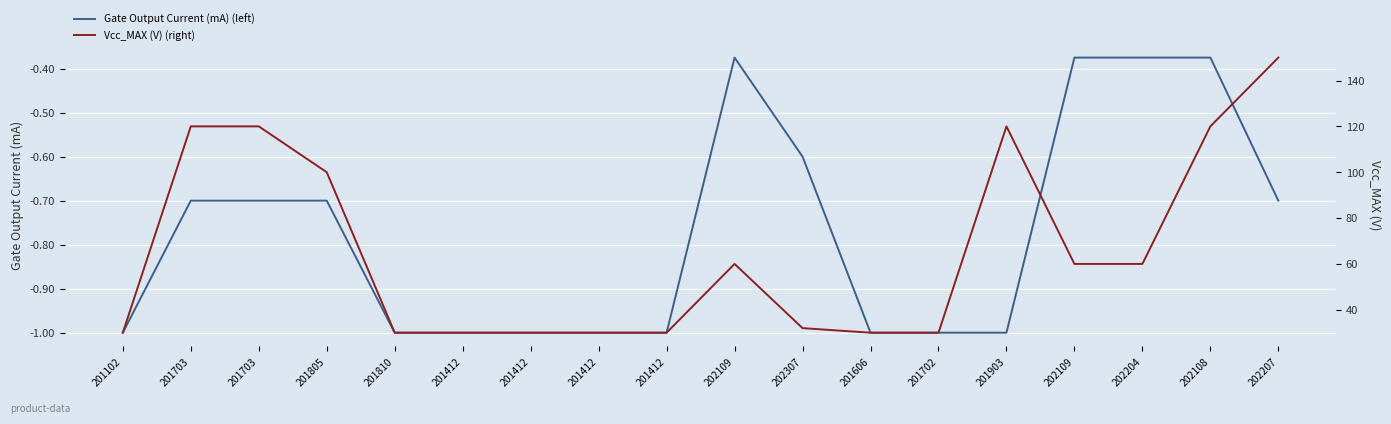

Where is Vcc_MAX (V) (right) nearest to the value 90?

201805